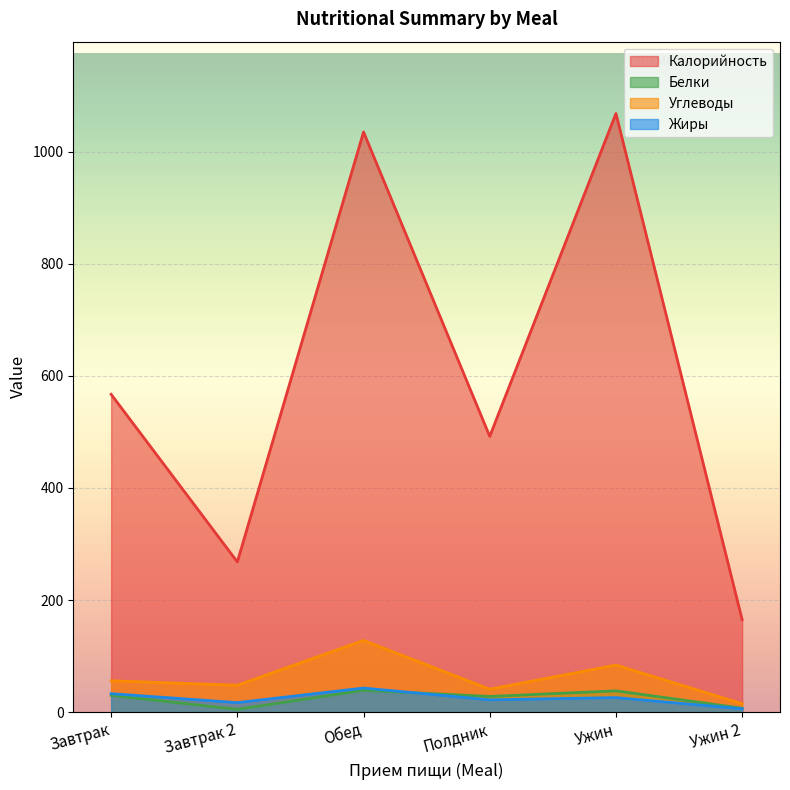

At Ужин, list the series in order from smallest to largest.

Жиры, Белки, Углеводы, Калорийность